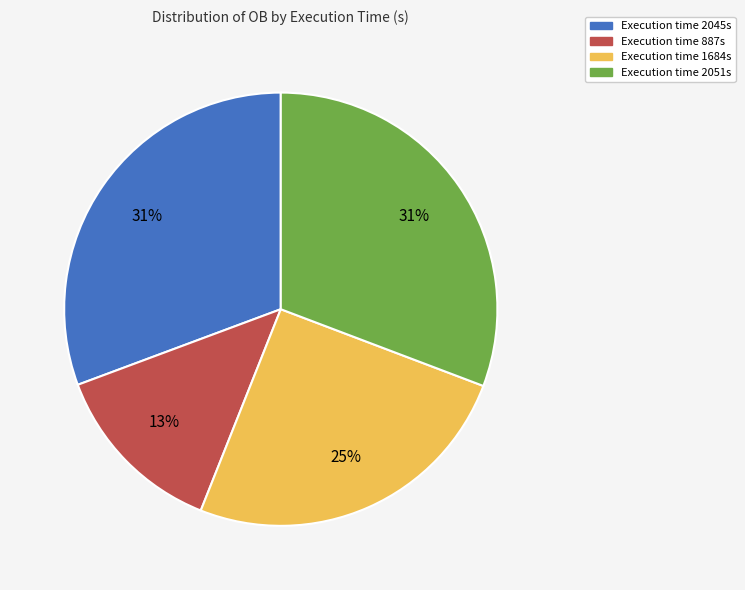

How many segments does this pie chart have?

4